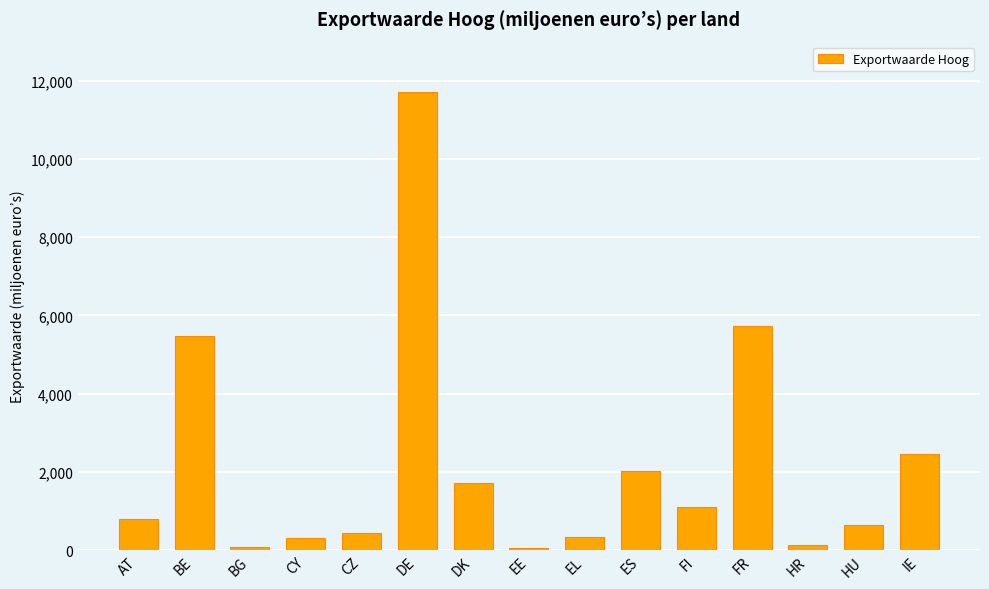

Are the bars grouped side by side (vs. stacked)?

No